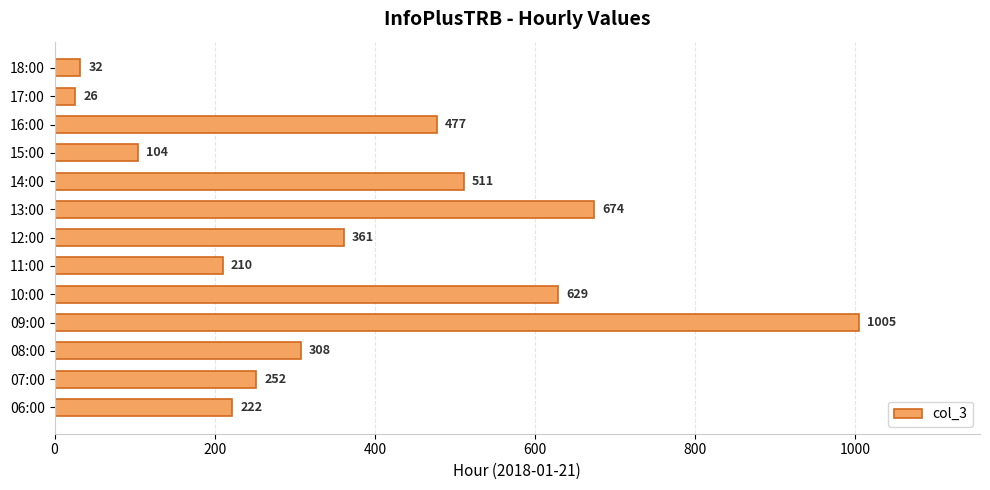

Rank the categories by value from lowest to highest.

17:00, 18:00, 15:00, 11:00, 06:00, 07:00, 08:00, 12:00, 16:00, 14:00, 10:00, 13:00, 09:00